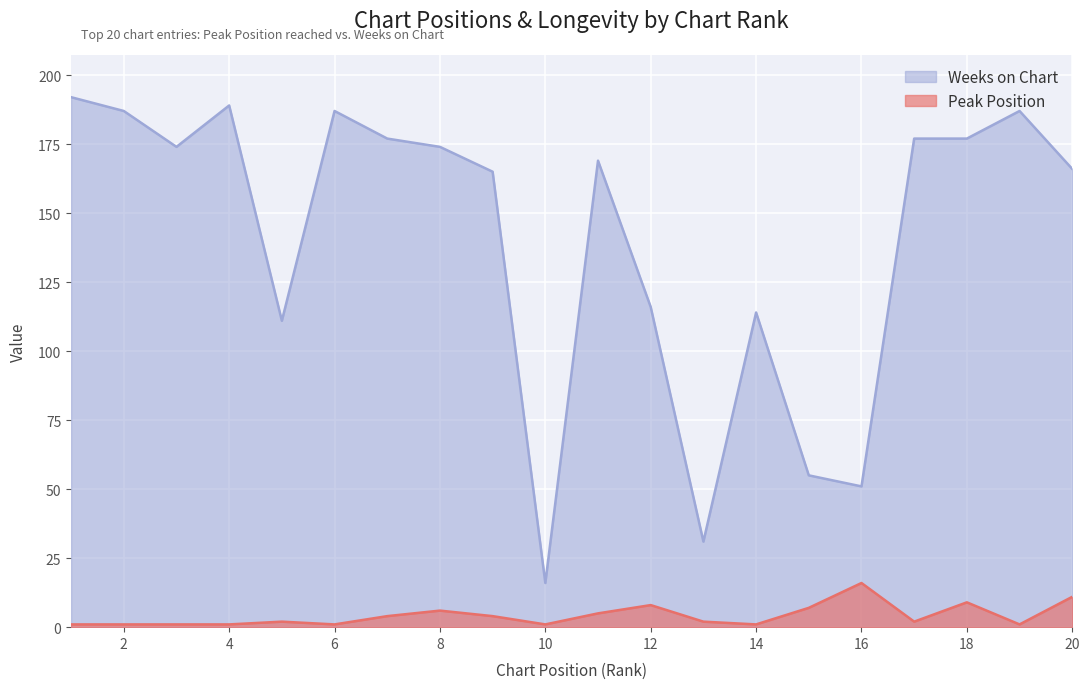

In Weeks on Chart, how many points are higher than both neighbors (excluding endpoints)?

5